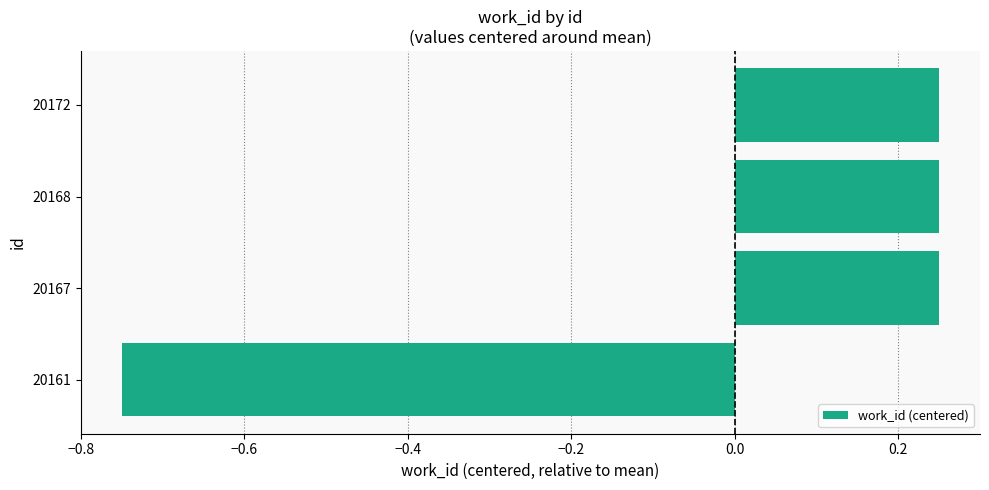

The value at 20168 is 0.1. True or false?

False